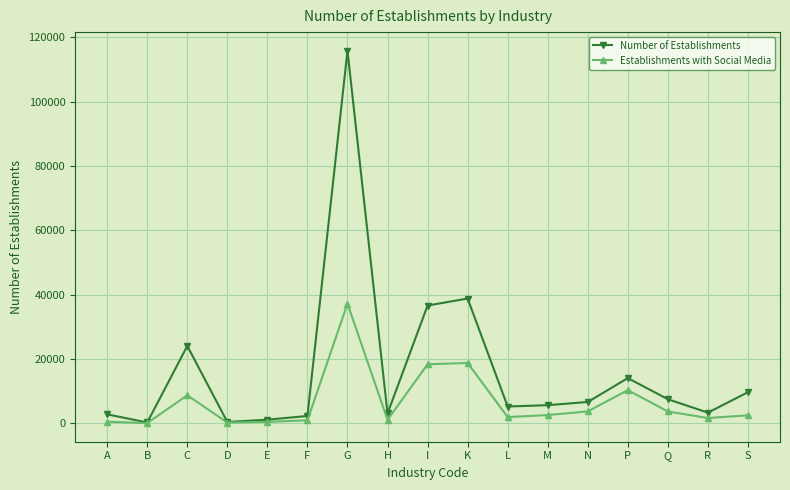

Rank the series by their maximum value, from highest to lowest.

Number of Establishments, Establishments with Social Media